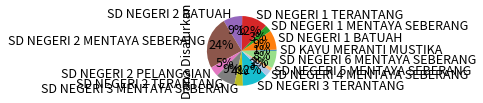

How many segments does this pie chart have?

13